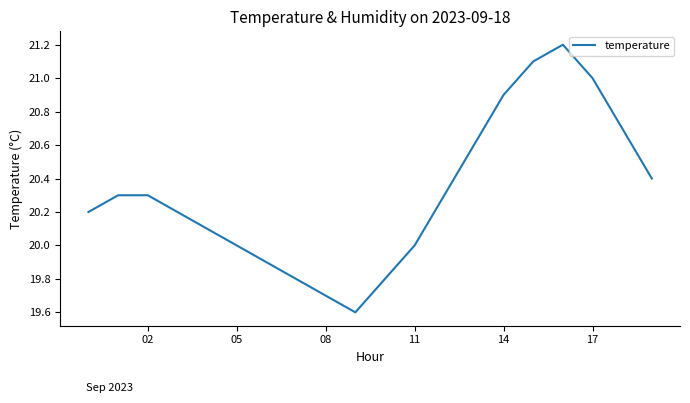

Reading right to left, extract all data points from this chart.

20.4	20.7	21.0	21.2	21.1	20.9	20.6	20.3	20.0	19.8	19.6	19.7	19.8	19.9	20.0	20.1	20.2	20.3	20.3	20.2